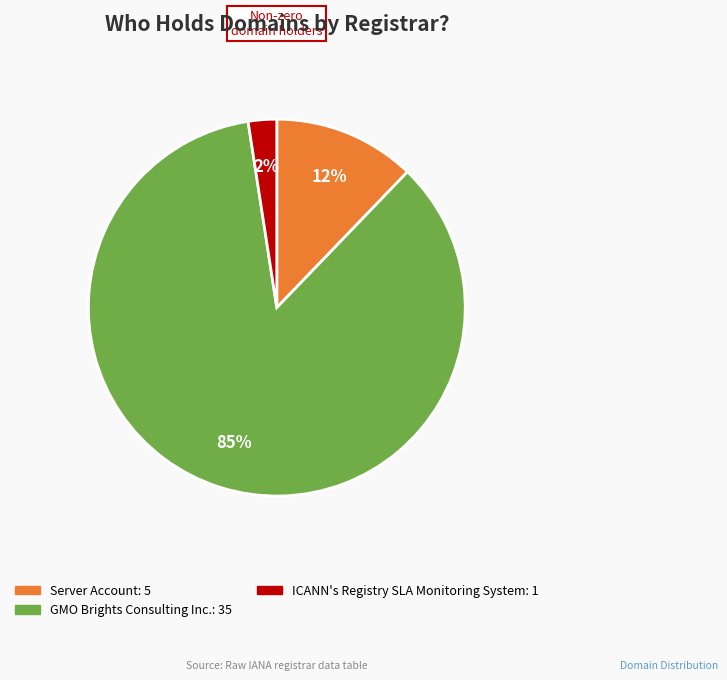

To the nearest percent, what is the average slice percentage?

33%